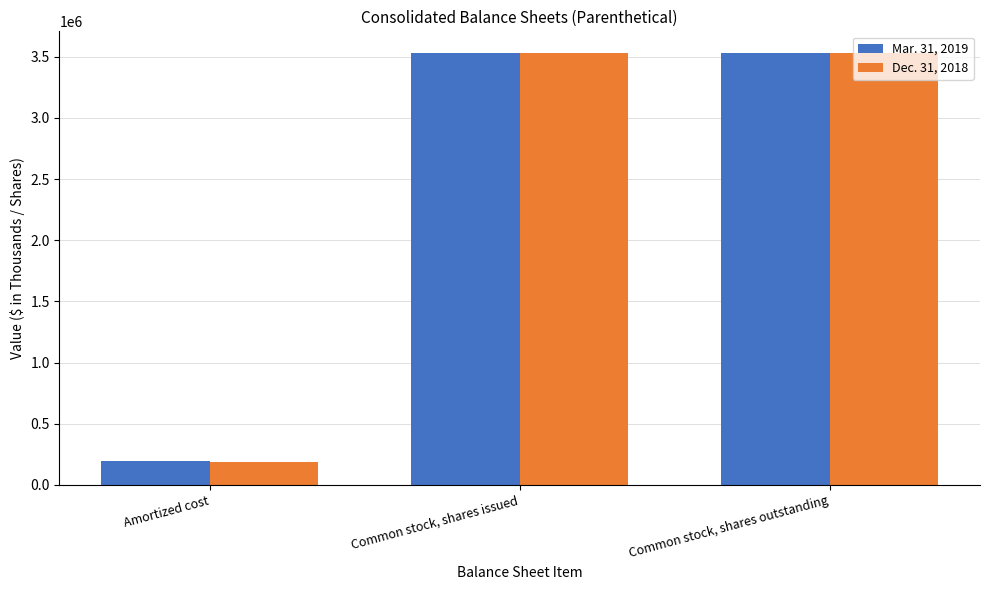

Rank the series by their average value, from lowest to highest.

Dec. 31, 2018, Mar. 31, 2019